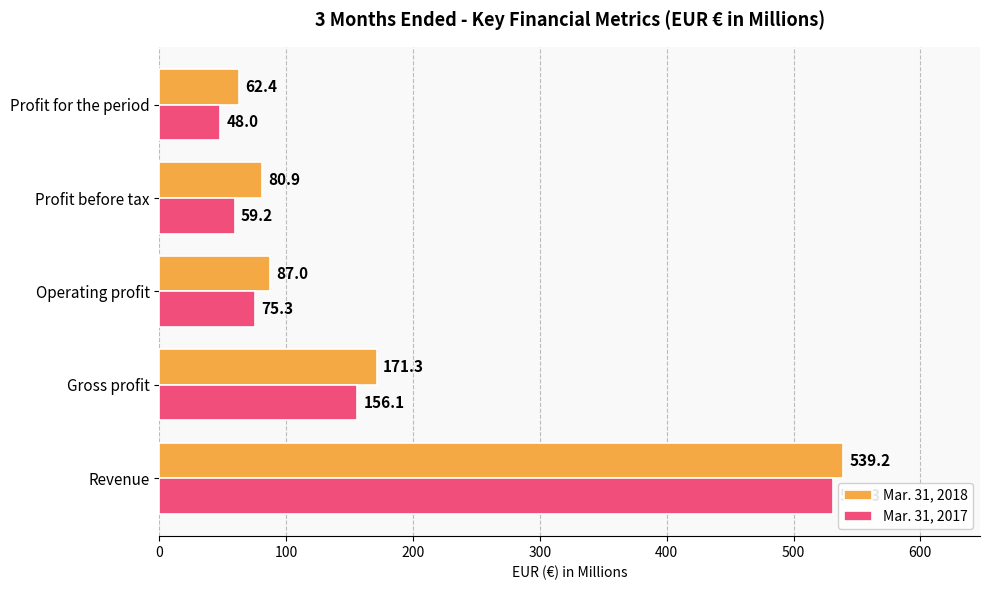

At Revenue, list the series in order from largest to smallest.

Mar. 31, 2018, Mar. 31, 2017